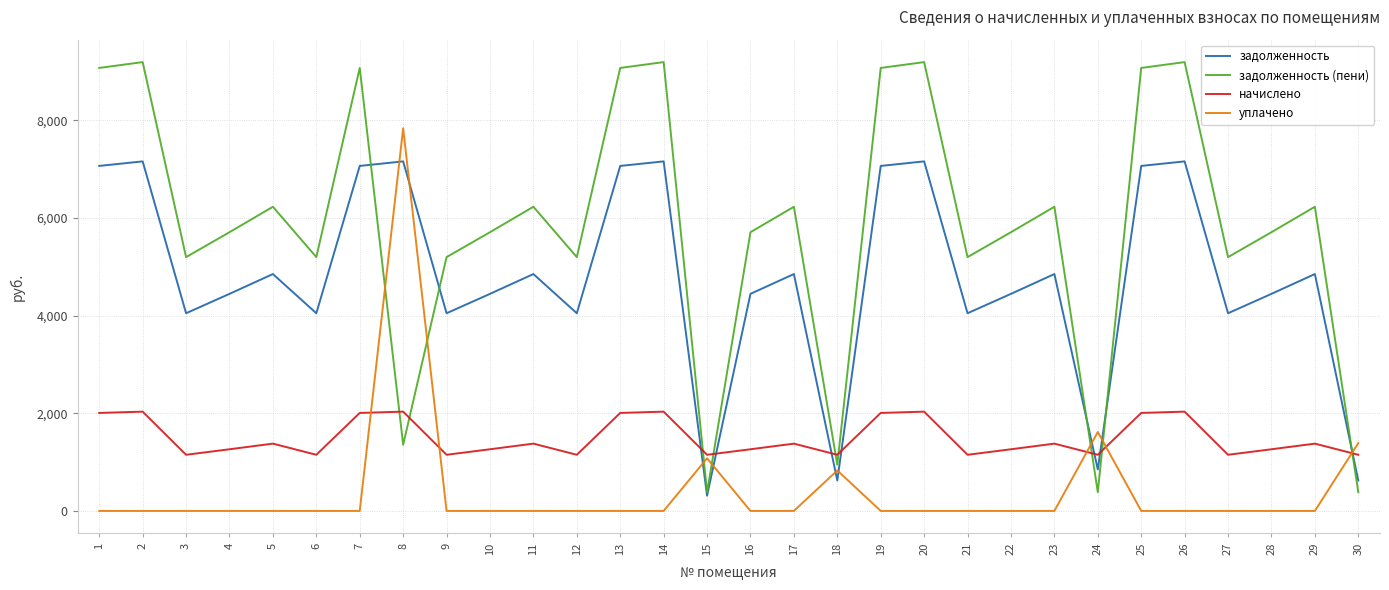

How many values in the начислено series exceed 1377?

15